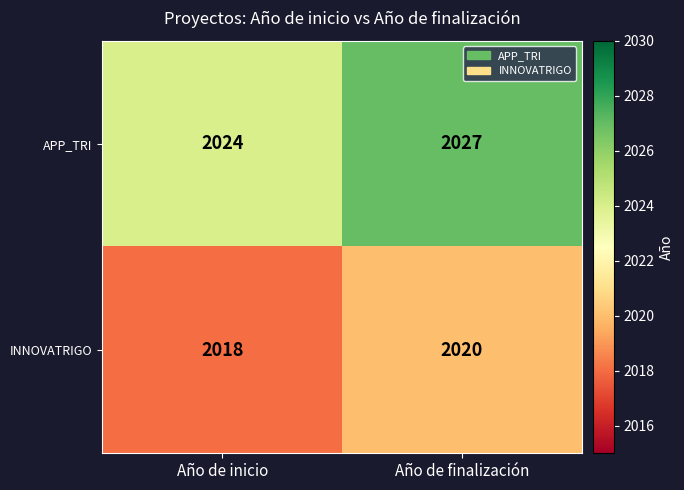

What is the difference between the maximum and minimum values in the APP_TRI series?

3